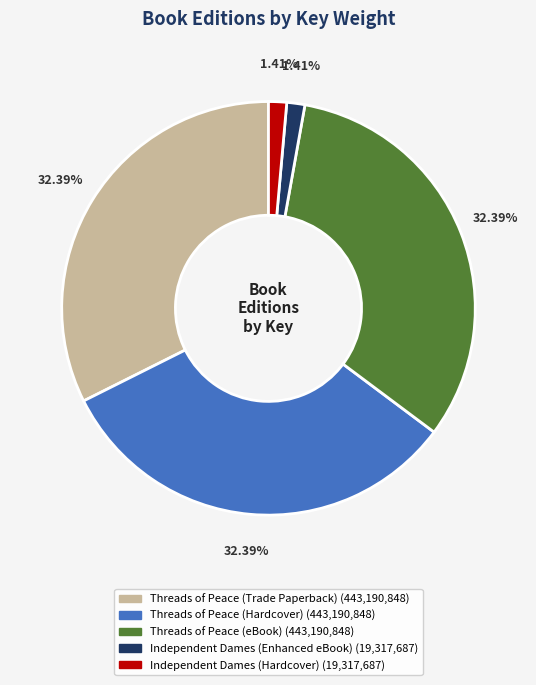

Count the number of slices in the pie.

5